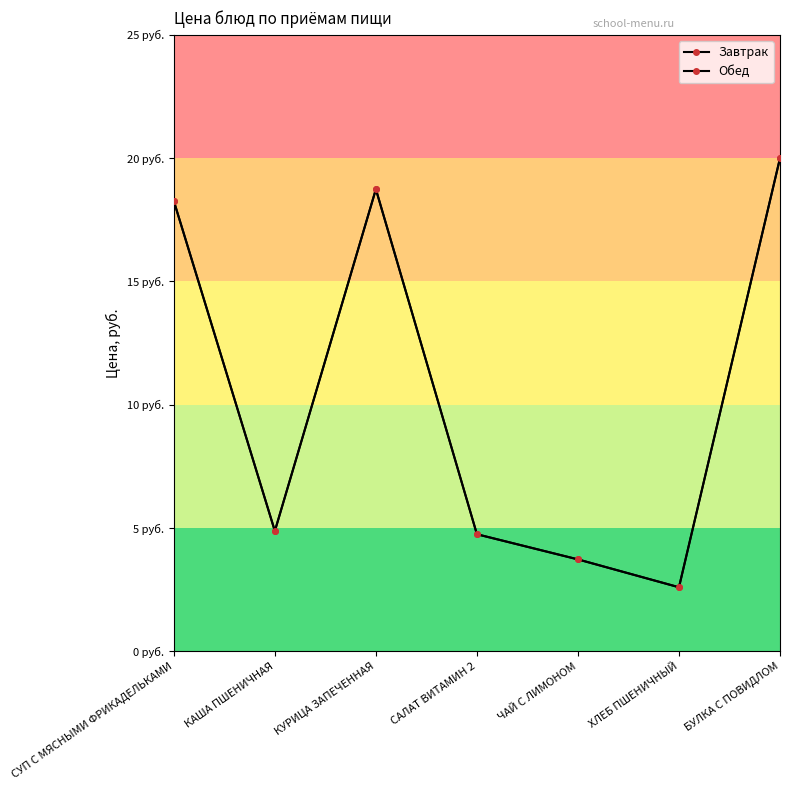

What is the minimum value for Обед?

2.6